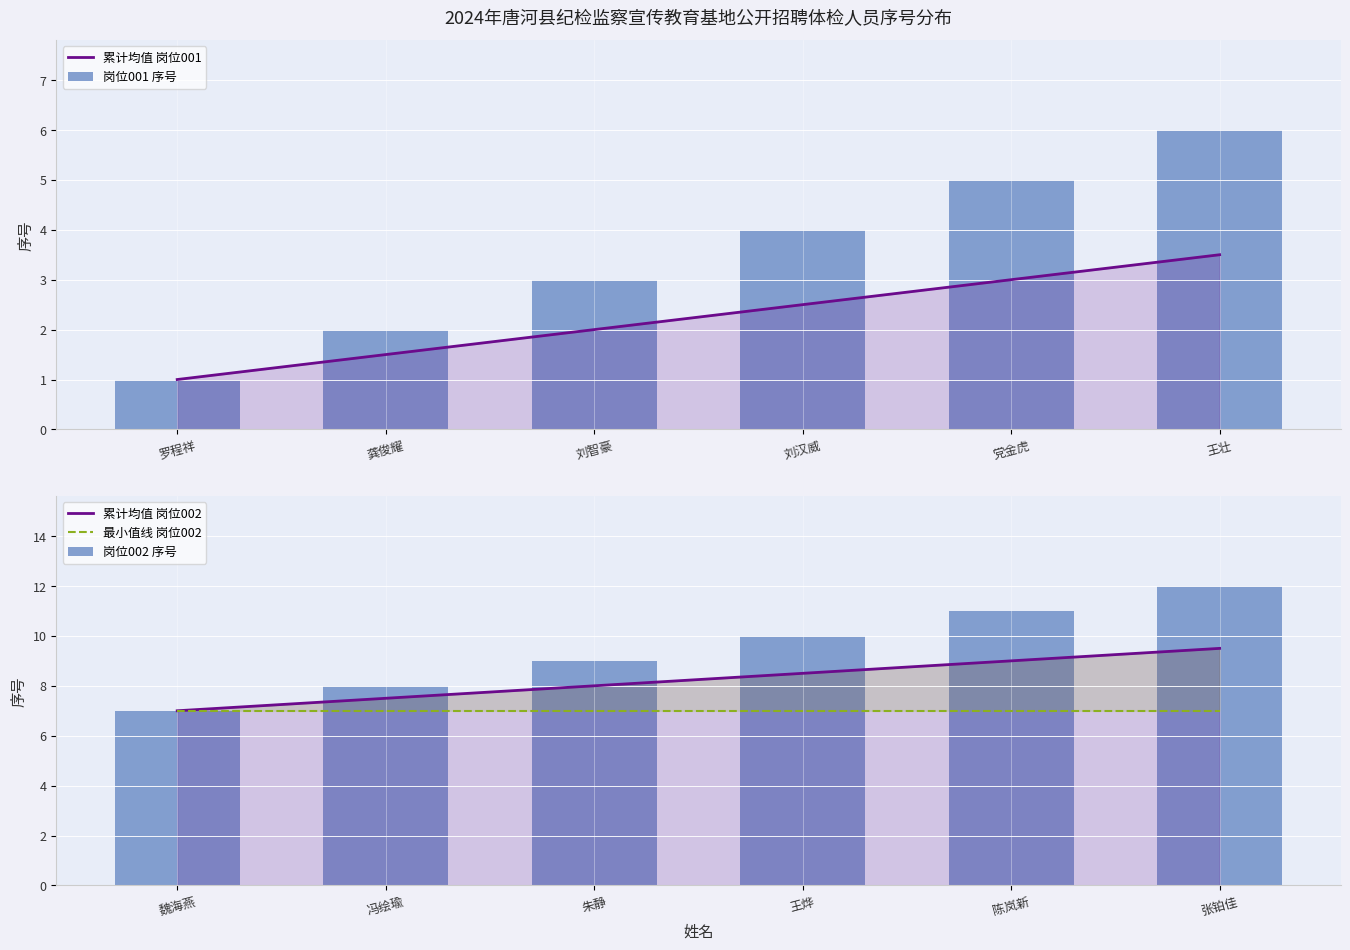

At which category is the sum across all series the highest?

王壮